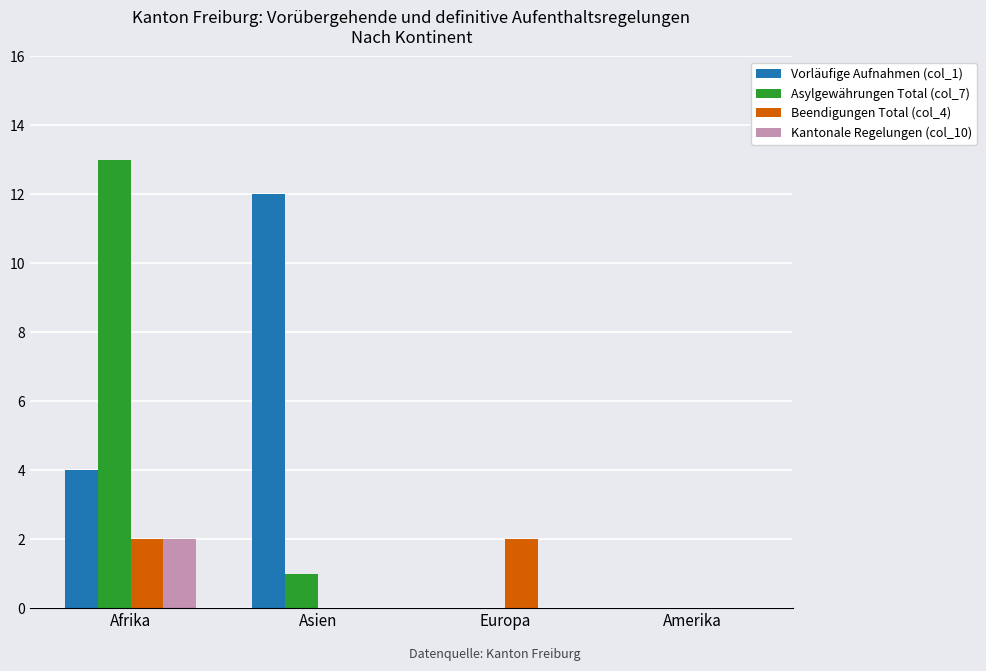

Which series has the largest total across all categories?

Vorläufige Aufnahmen (col_1)